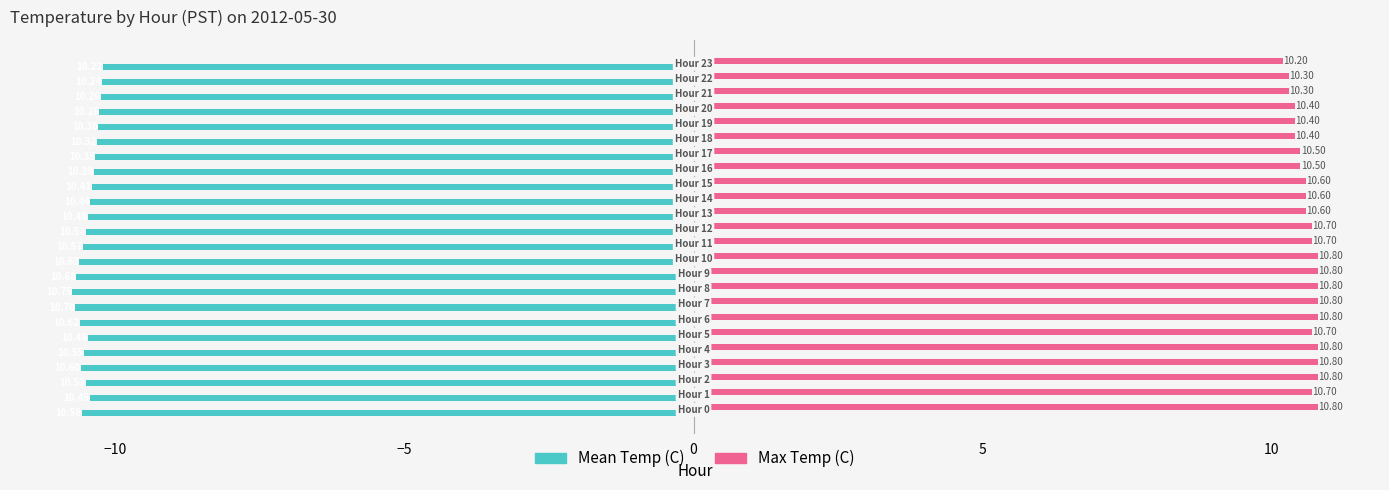

What is the difference between the second highest and second lowest values in the Mean Temp (C) series?

0.5